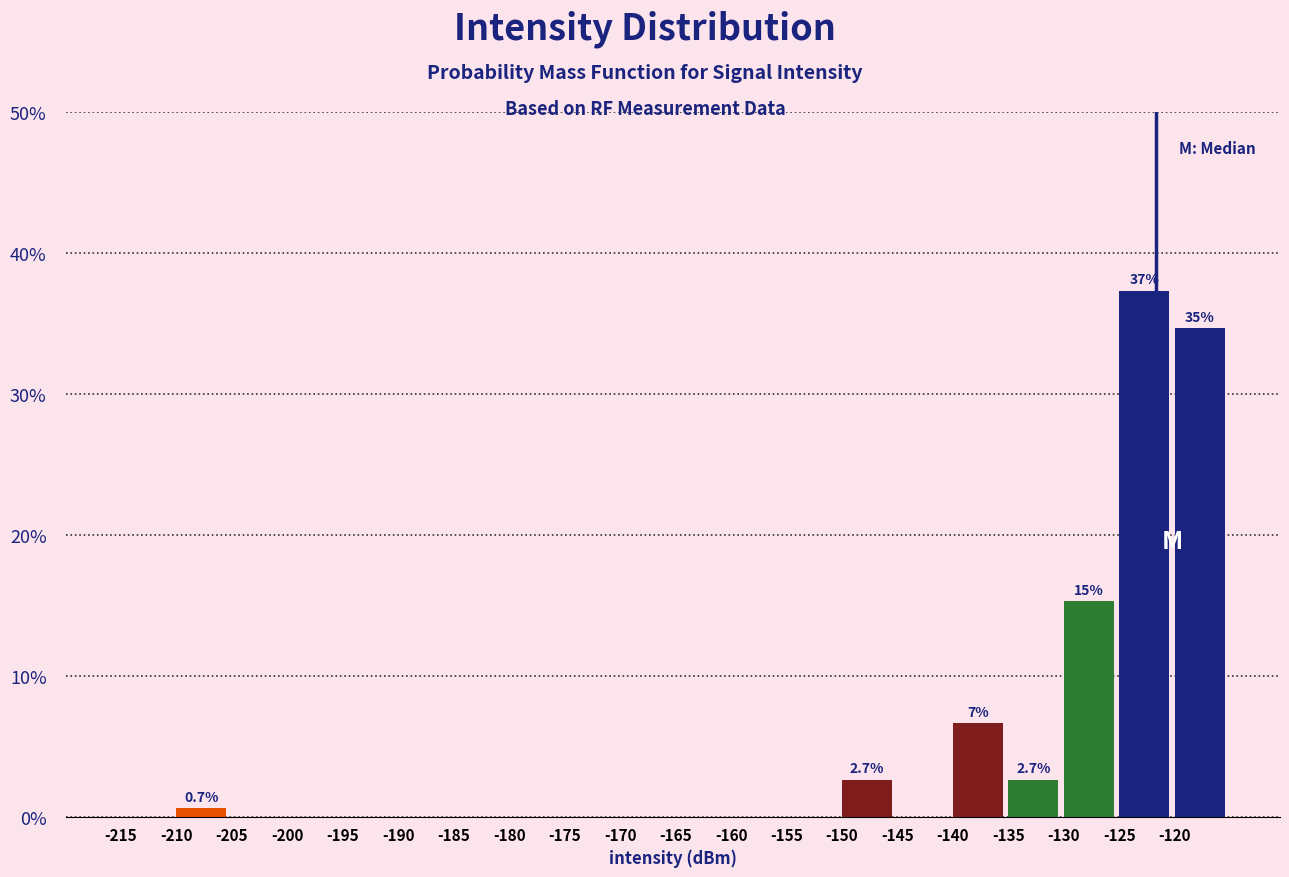

Which range on the x-axis has the tallest bar?

-125 to -120